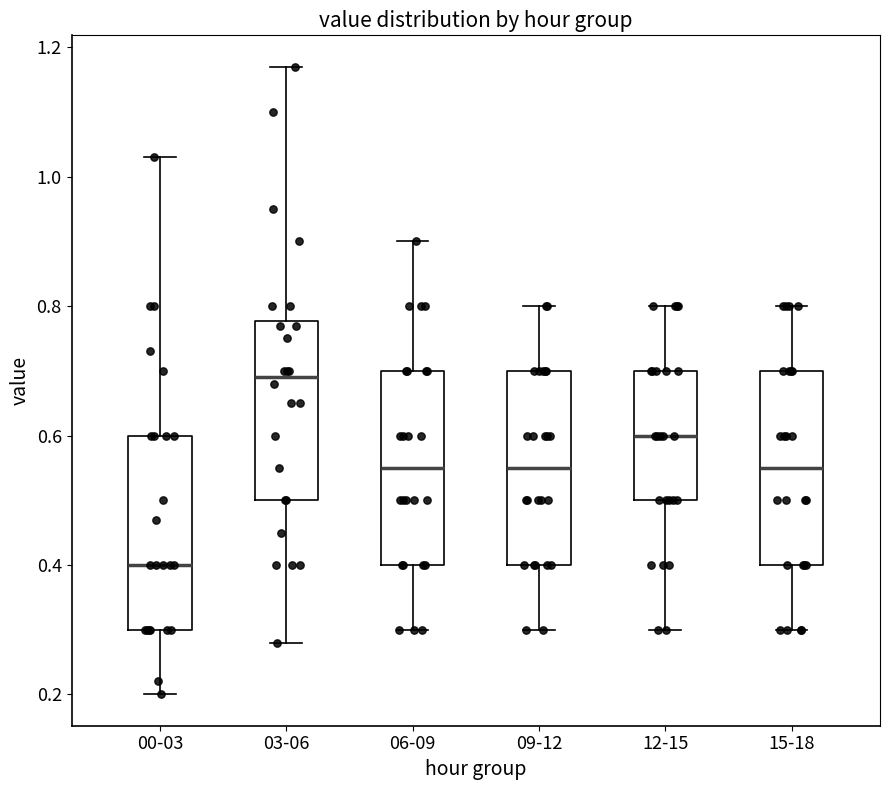

Reading left to right, read every box against the y-axis: the position of its median line, the range the box covers, and the ends of its whiskers. The values are not printed on the chart, so give them approximately, as read against the axis.

00-03: median 0.40, box 0.30 to 0.60, whiskers 0.20 to 1.04
03-06: median 0.70, box 0.50 to 0.78, whiskers 0.28 to 1.18
06-09: median 0.56, box 0.40 to 0.70, whiskers 0.30 to 0.90
09-12: median 0.56, box 0.40 to 0.70, whiskers 0.30 to 0.80
12-15: median 0.60, box 0.50 to 0.70, whiskers 0.30 to 0.80
15-18: median 0.56, box 0.40 to 0.70, whiskers 0.30 to 0.80